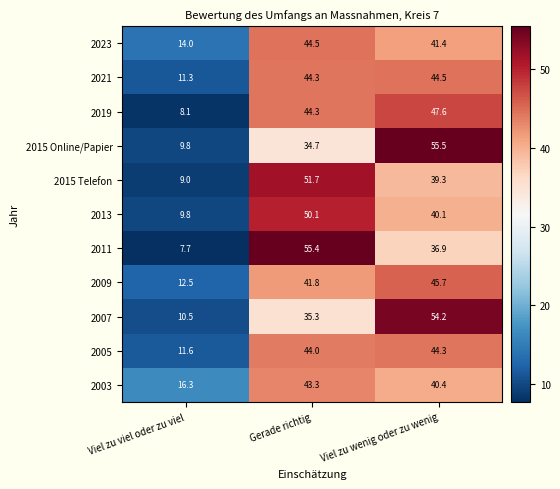

What is the minimum value shown in the chart?

7.7